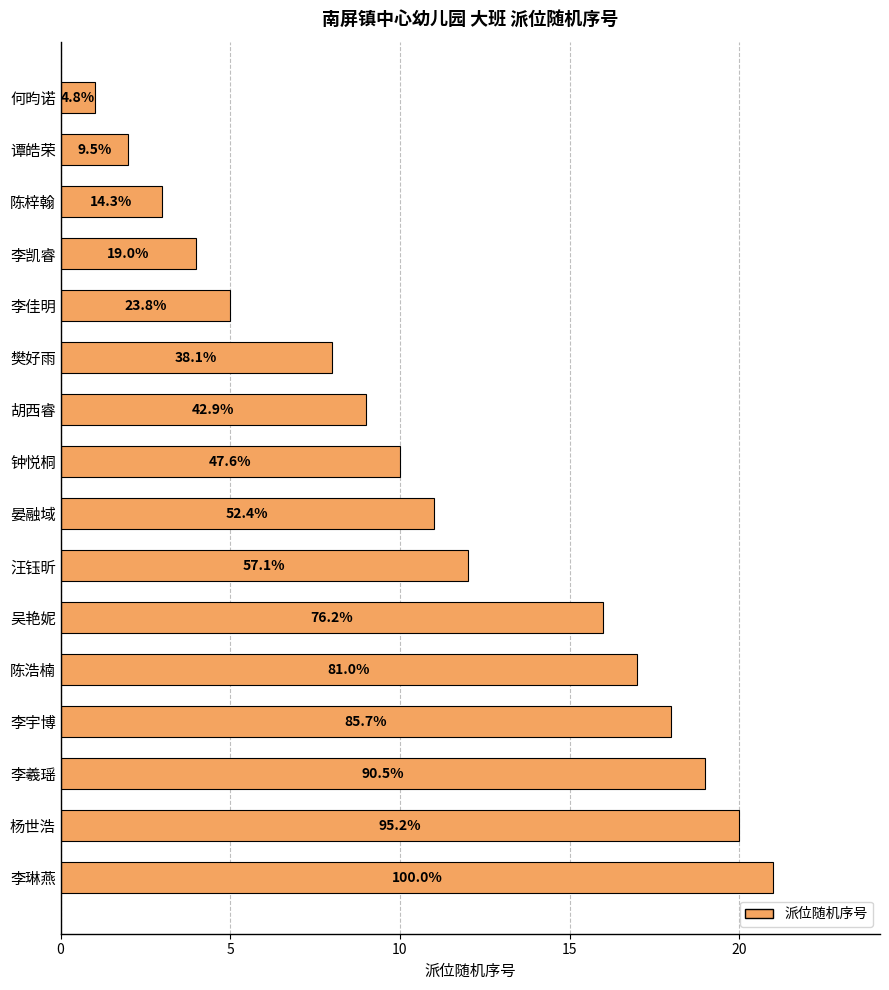

Does the chart contain any negative values?

No